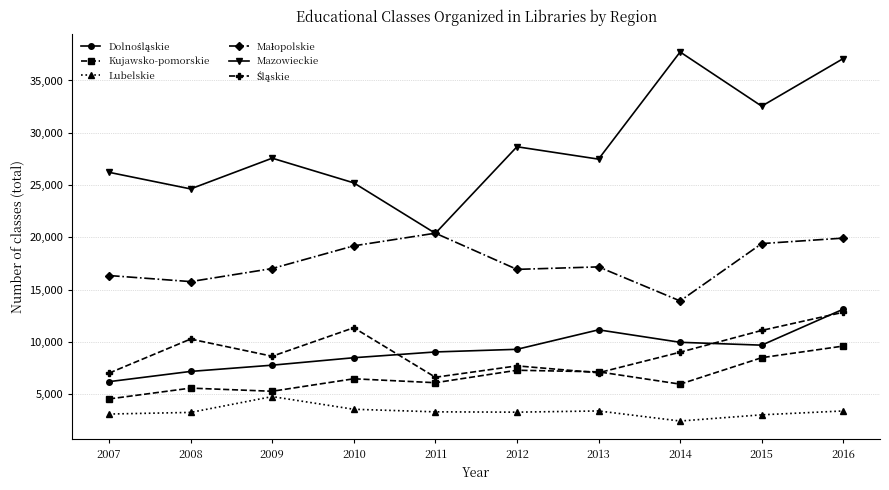

How many interior local peaks does the Mazowieckie series have?

3